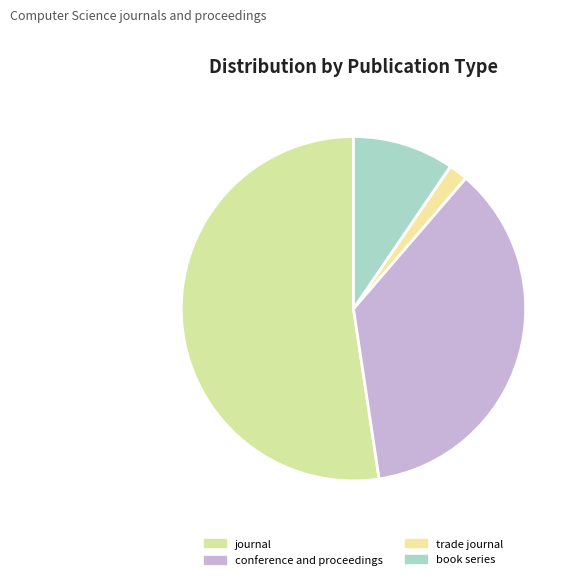

The trade journal slice represents 2% of the pie. True or false?

True